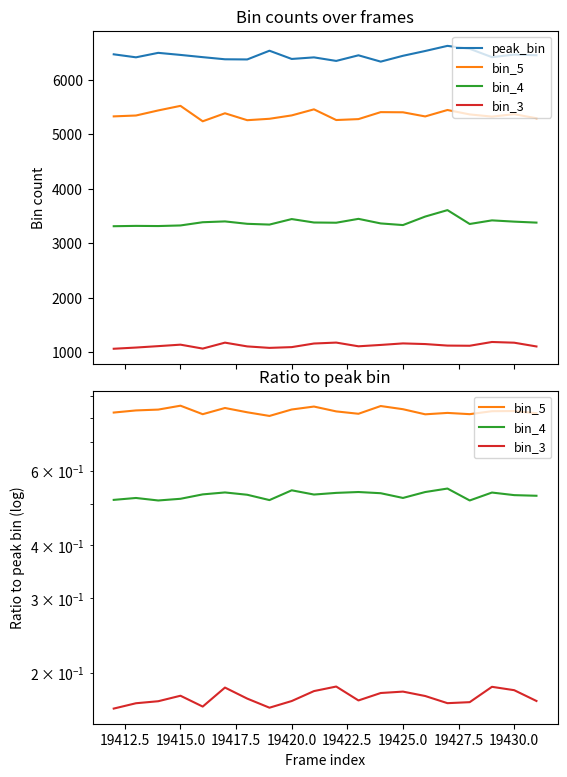

Is this an area chart (filled region under the line)?

No